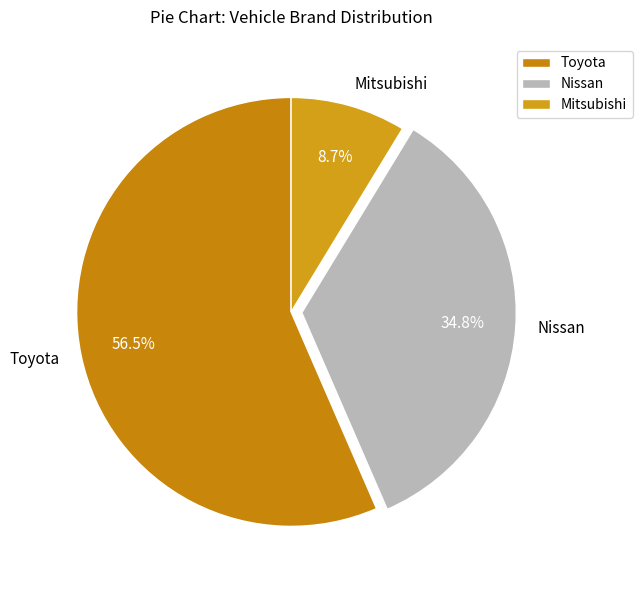

Which category has the biggest portion of the pie?

Toyota